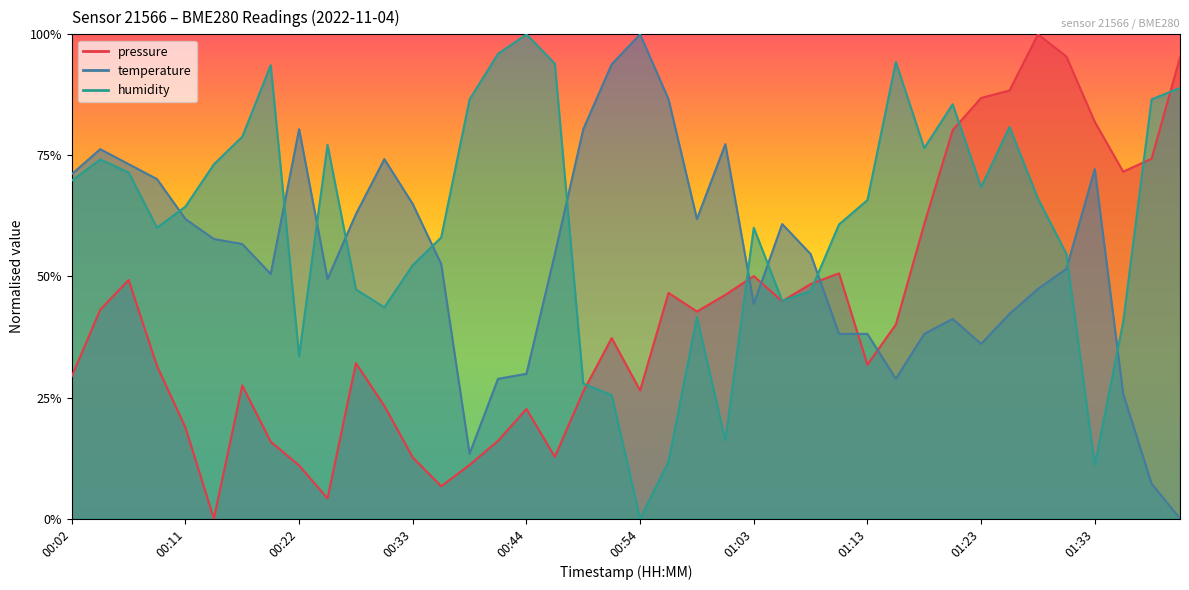

Rank the series at 00:41 from highest to lowest value.

humidity, temperature, pressure